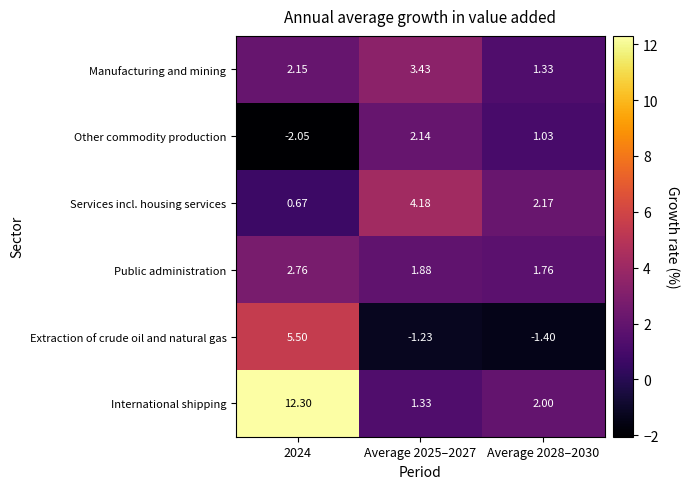

At Average 2025–2027, list the series in order from largest to smallest.

Services incl. housing services, Manufacturing and mining, Other commodity production, Public administration, International shipping, Extraction of crude oil and natural gas